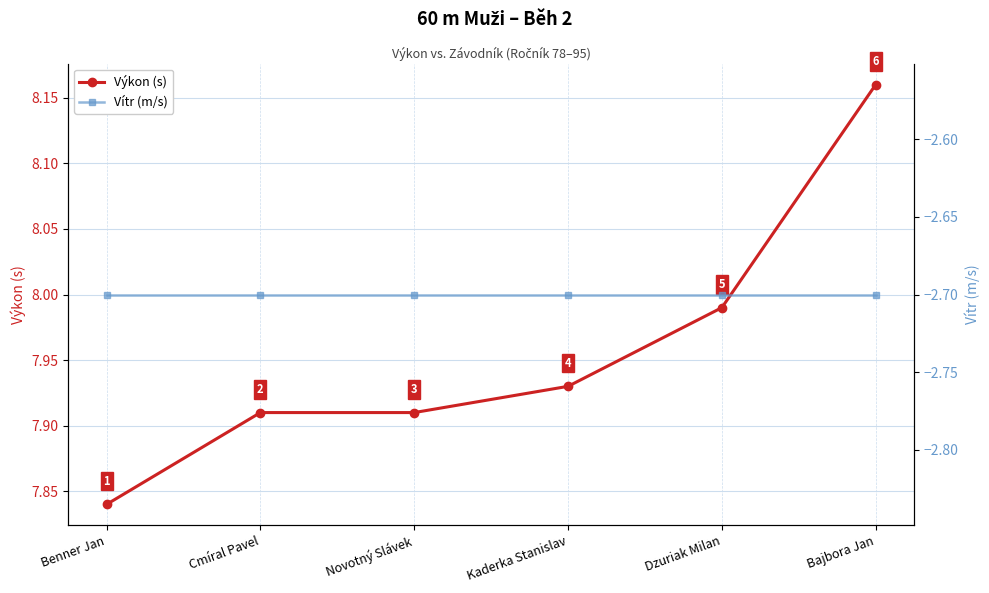

What is the difference between the highest and lowest values at Novotný Slávek?

10.6